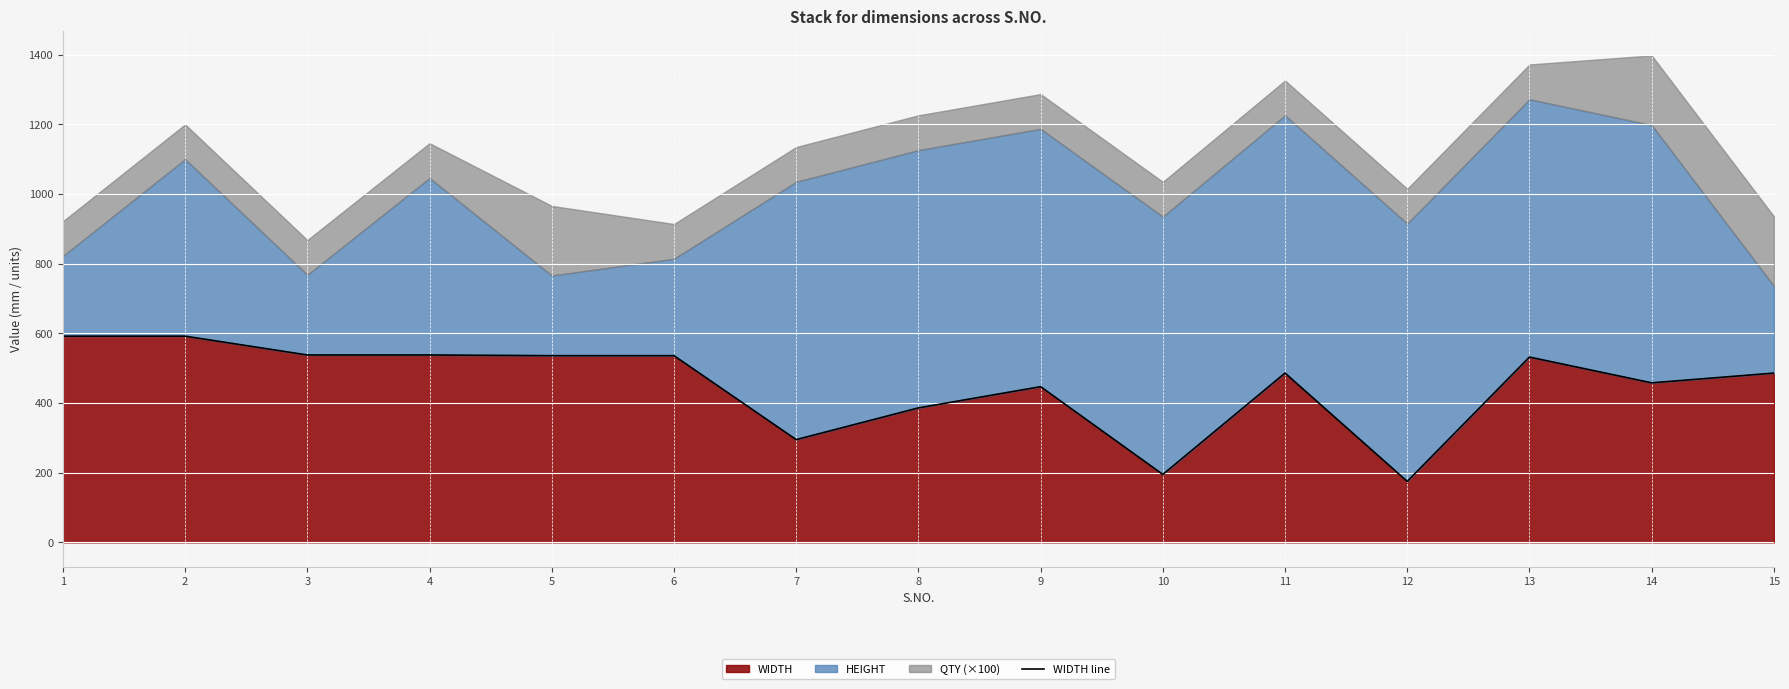

Is it true that the value at 6 is 821?

False